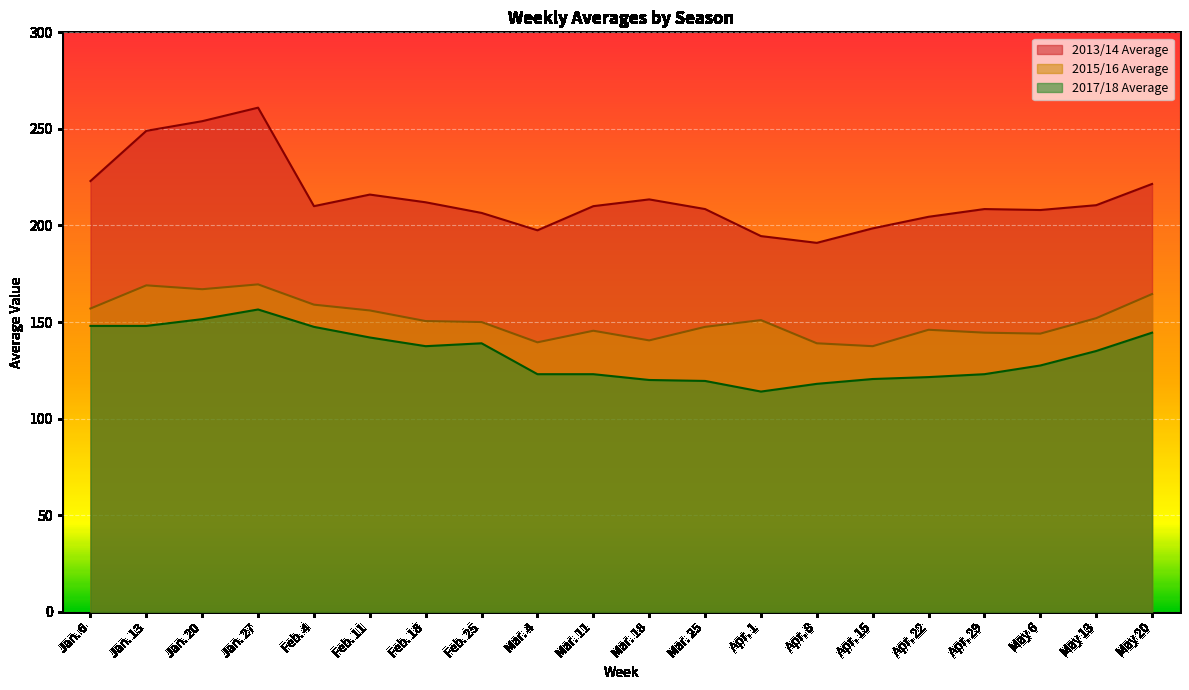

True or false: 2013/14 Average has more than 0 points higher than both neighbors.

True